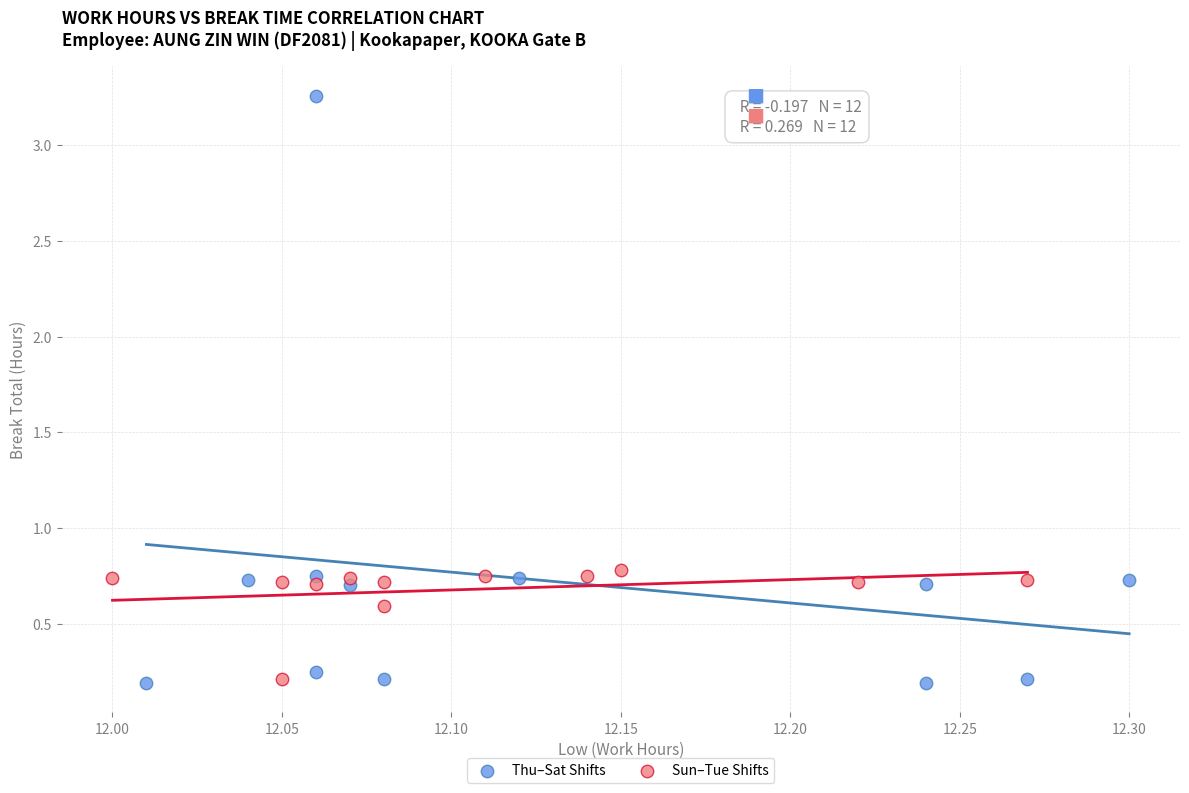

Which series has the largest Y range (max minus min)?

Thu–Sat Shifts